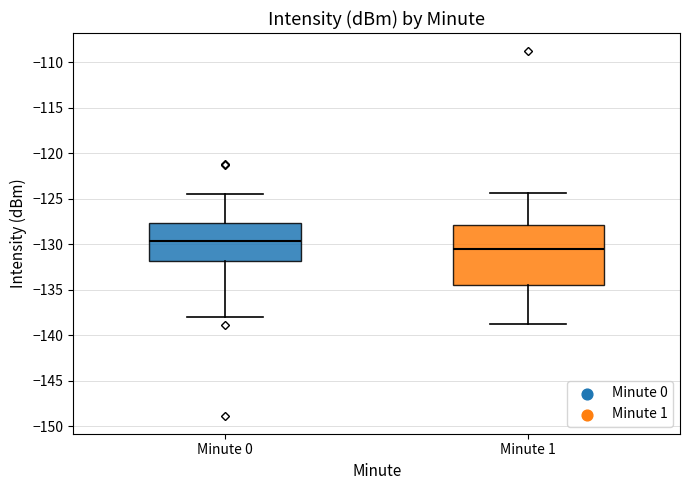

Where does the upper whisker of the box for Minute 0 end on the y-axis? The values are not printed on the chart, so give them approximately, as read against the axis.

-124.5